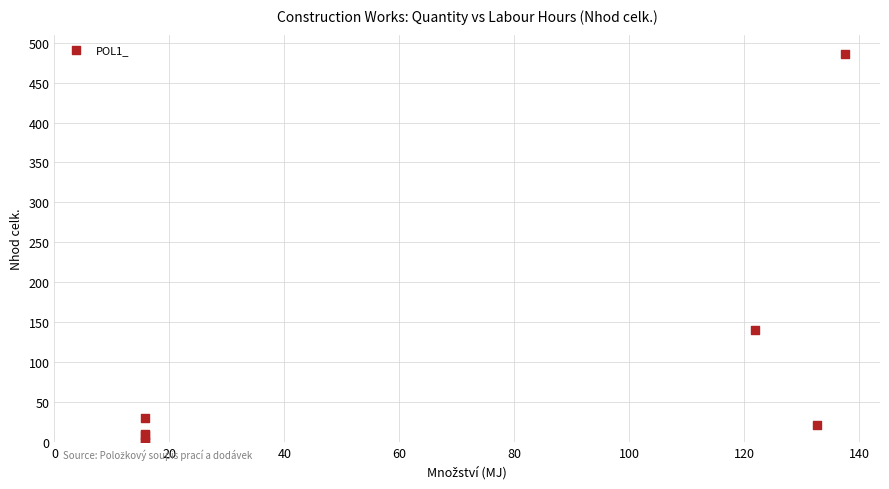

What Y value in the scatter plot is closest to 242?

140.1